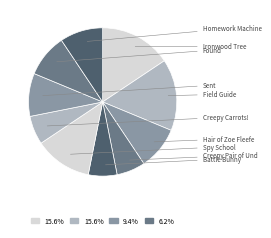

What is the largest slice in the pie chart?

Ironwood Tree